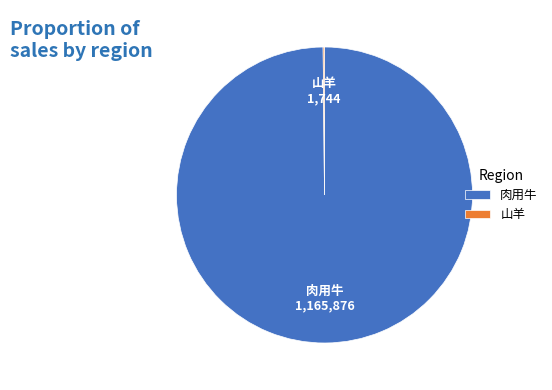

Which slice represents more than half of the pie?

肉用牛